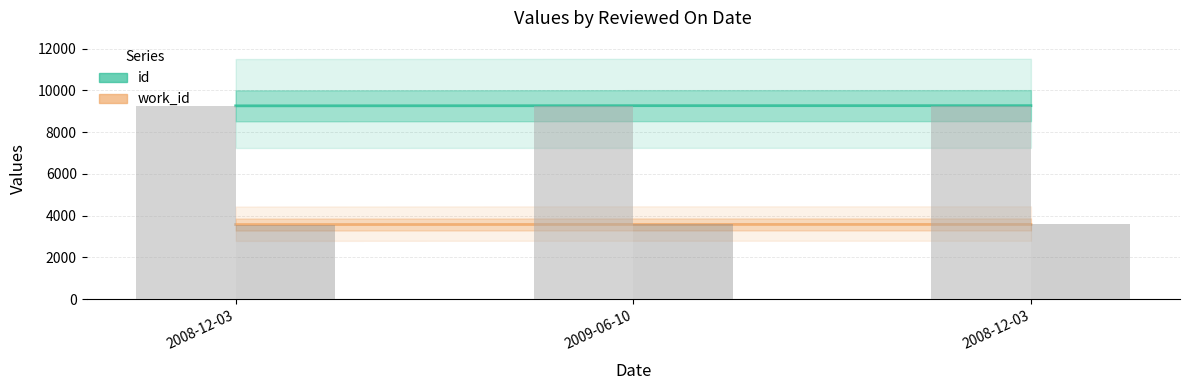

What is the difference between the maximum and minimum values in the id series?

9